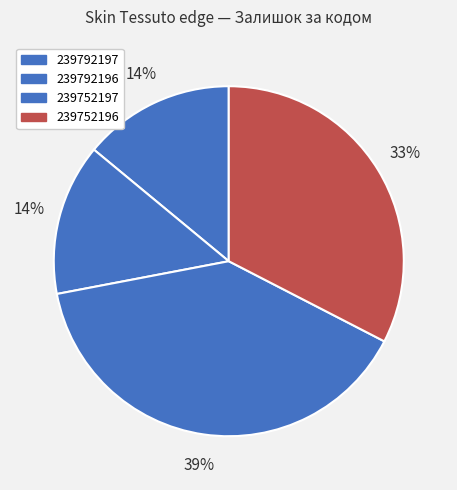

Rank the categories by value from lowest to highest.

239792197, 239792196, 239752196, 239752197